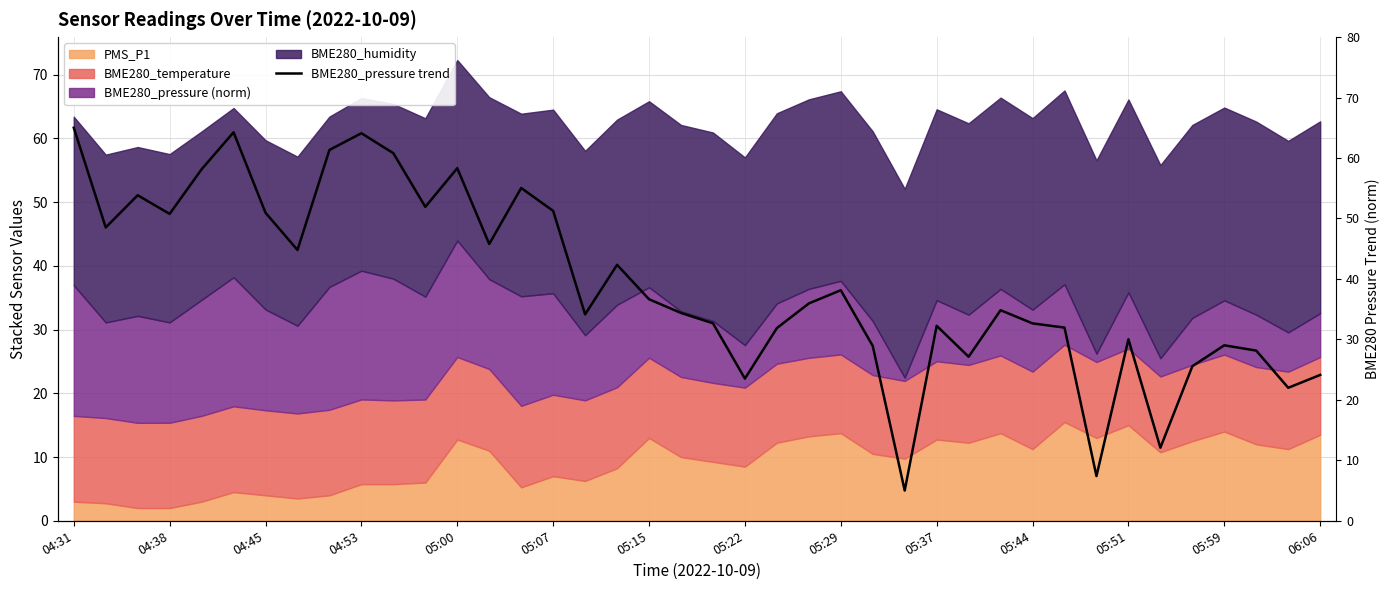

Reading left to right, transcribe all the data shown in this chart.

65.0	48.5	53.8	50.8	58.1	64.3	50.9	44.8	61.3	64.1	60.8	51.9	58.3	45.8	55.0	51.3	34.1	42.3	36.6	34.4	32.7	23.5	31.9	35.9	38.1	28.9	5.0	32.2	27.1	34.8	32.6	32.0	7.4	30.0	12.1	25.6	29.0	28.1	22.0	24.1